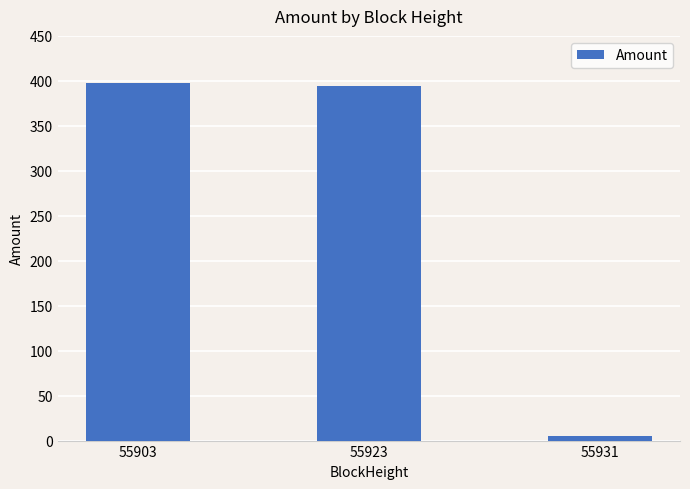

How many data points does each series have?

3